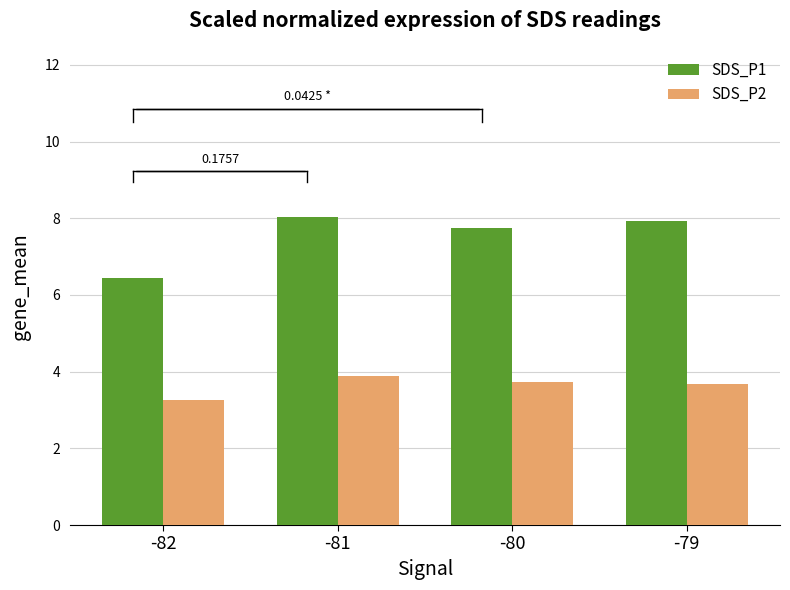

Which series has the largest range (max minus min)?

SDS_P1